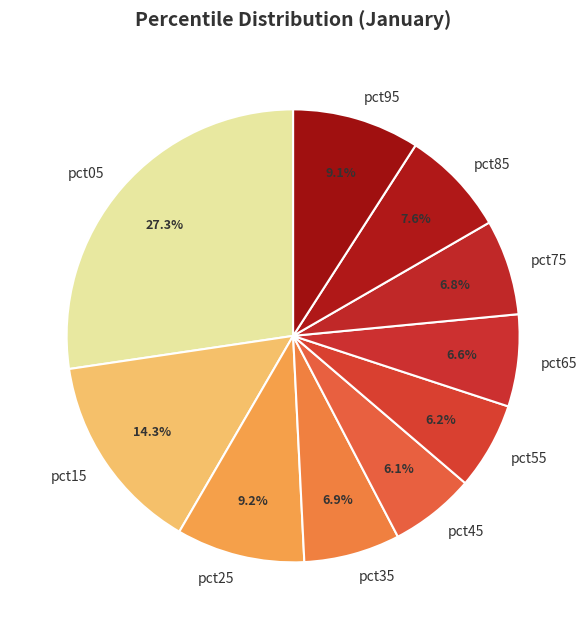

Does any single category account for the majority?

No